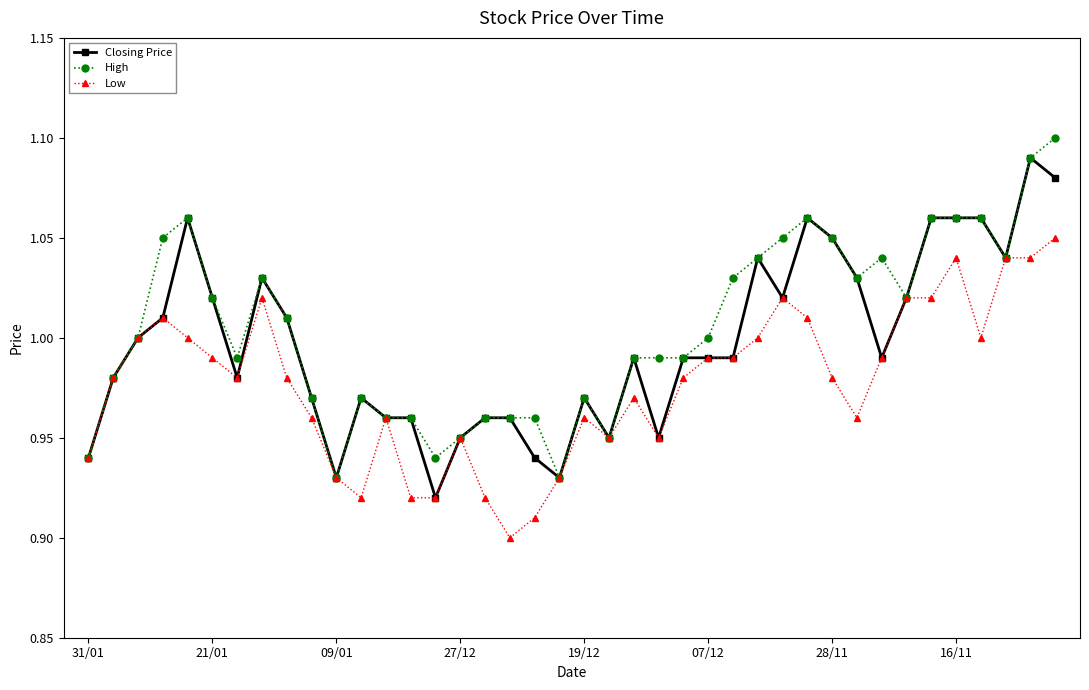

At how many categories does at least one series exceed 0?

40